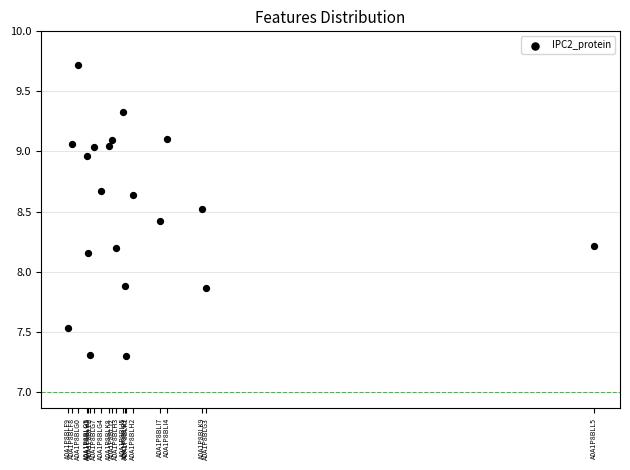

What is the range of Y values (max minus min)?

2.4